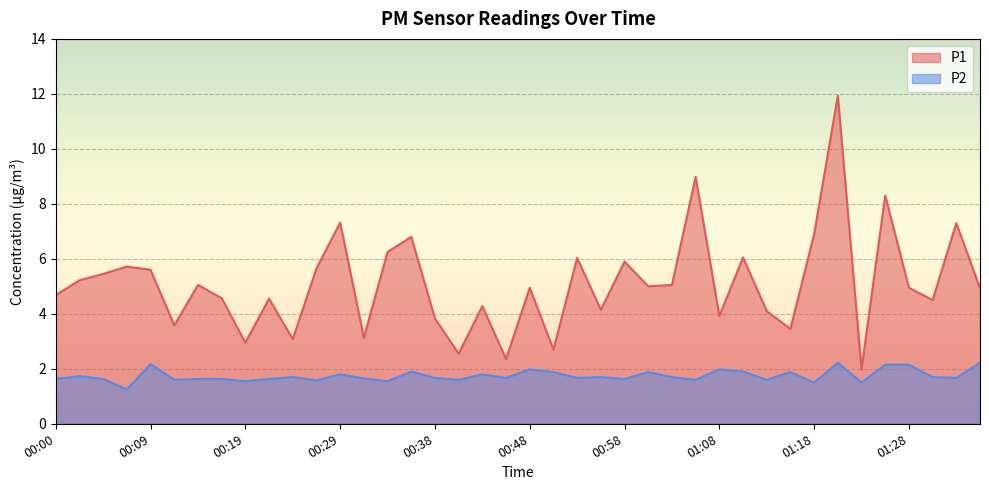

What is the difference between the second highest and minimum values in the P1 series?

7.0